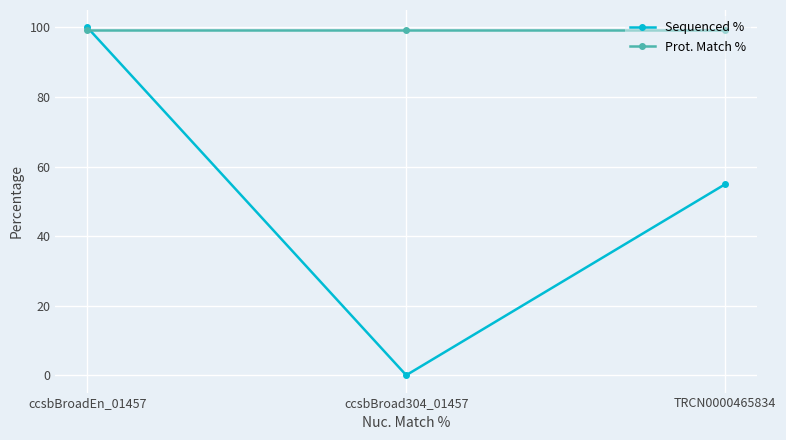

Rank the series by their average value, from highest to lowest.

Prot. Match %, Sequenced %